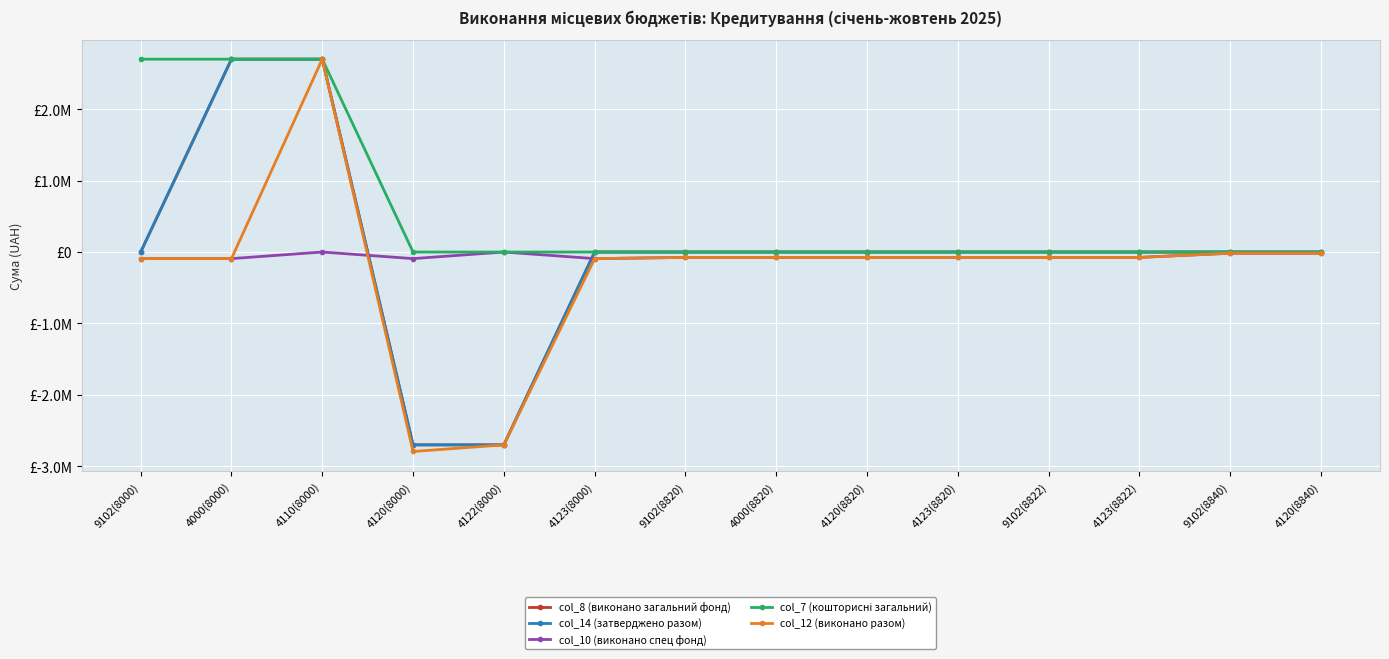

True or false: col_12 (виконано разом) has a value of -1204245.6 at 4122(8000).

False